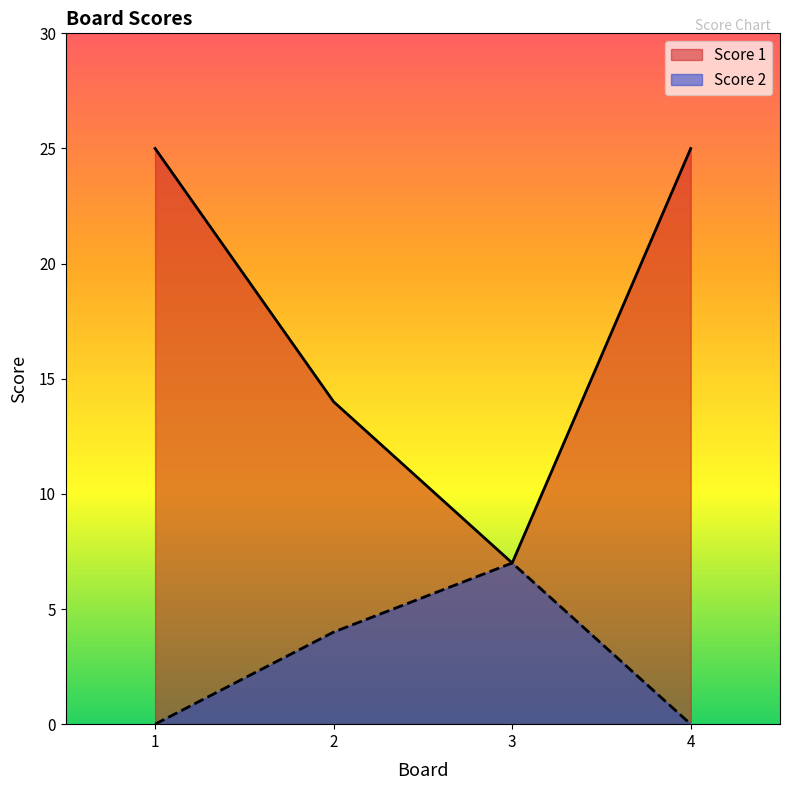

Reading left to right, list all the values displayed in this chart.

Score 1: 25	14	7	25
Score 2: 0	4	7	0